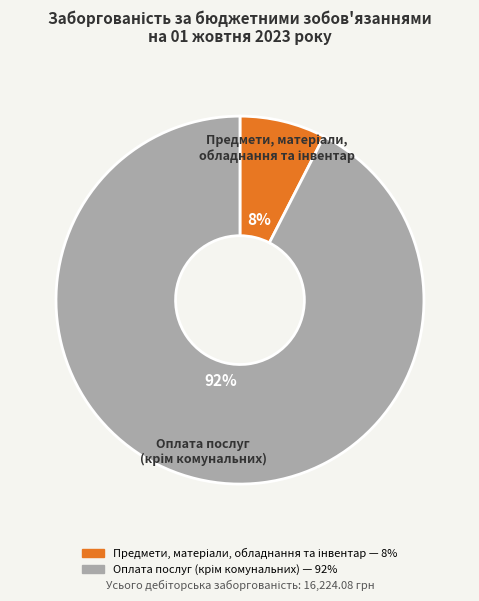

To the nearest percent, what is the average slice percentage?

50%